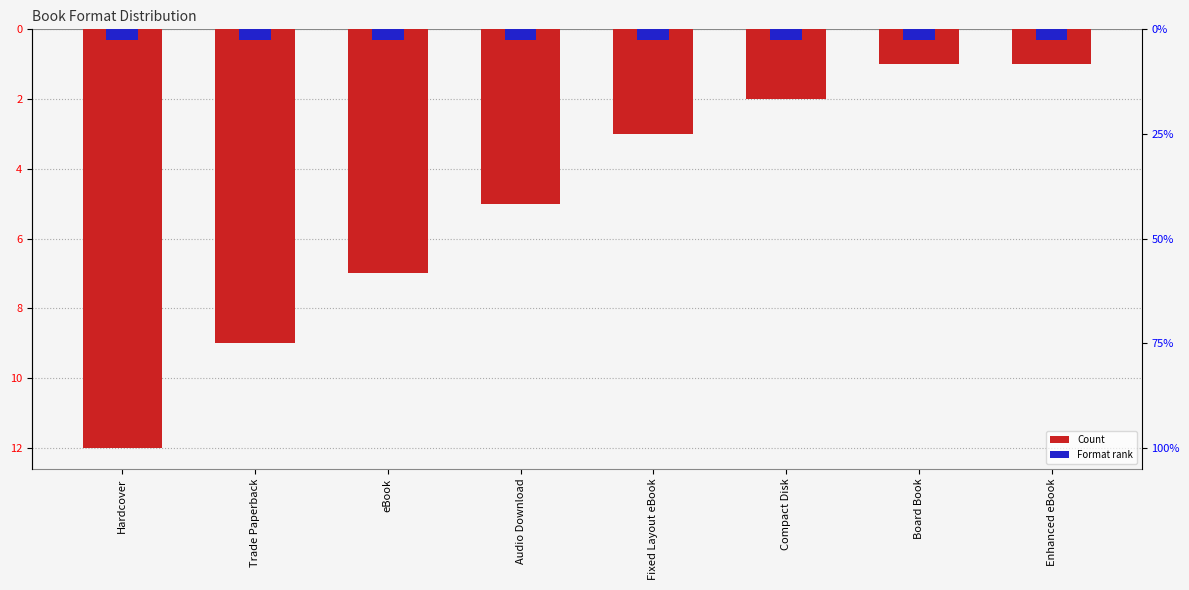

What is the sum of the Format rank values at eBook and Audio Download?

-0.6